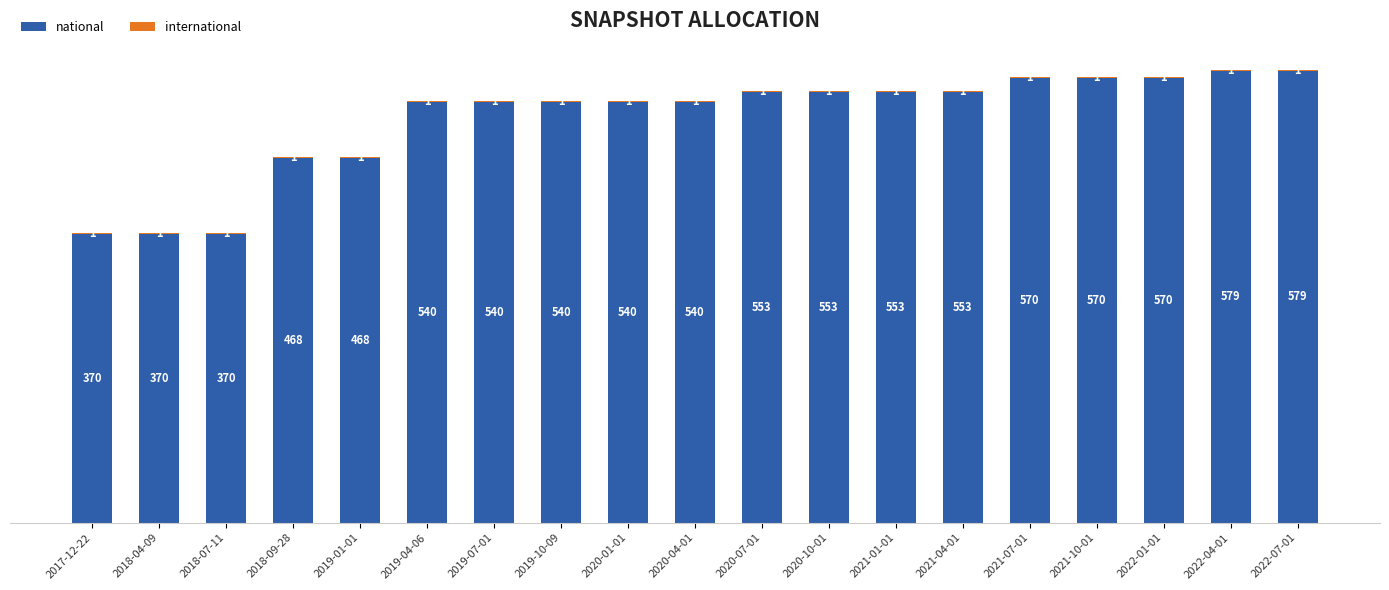

True or false: national has a value of 647 at 2018-07-11.

False